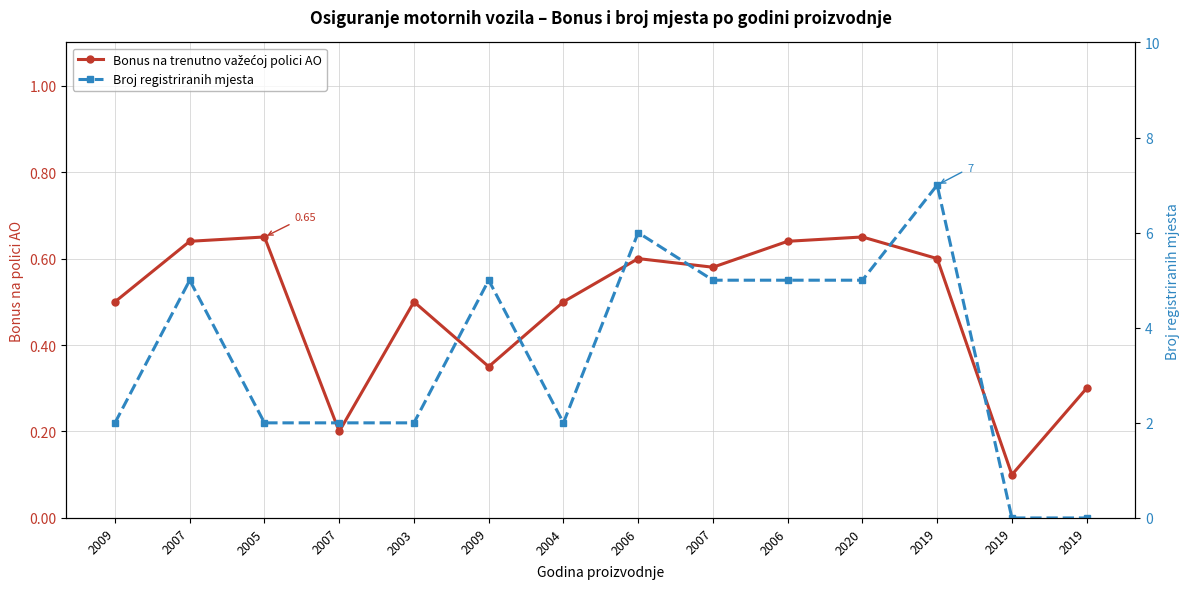

How many interior local valleys does the Bonus na trenutno važećoj polici AO series have?

4